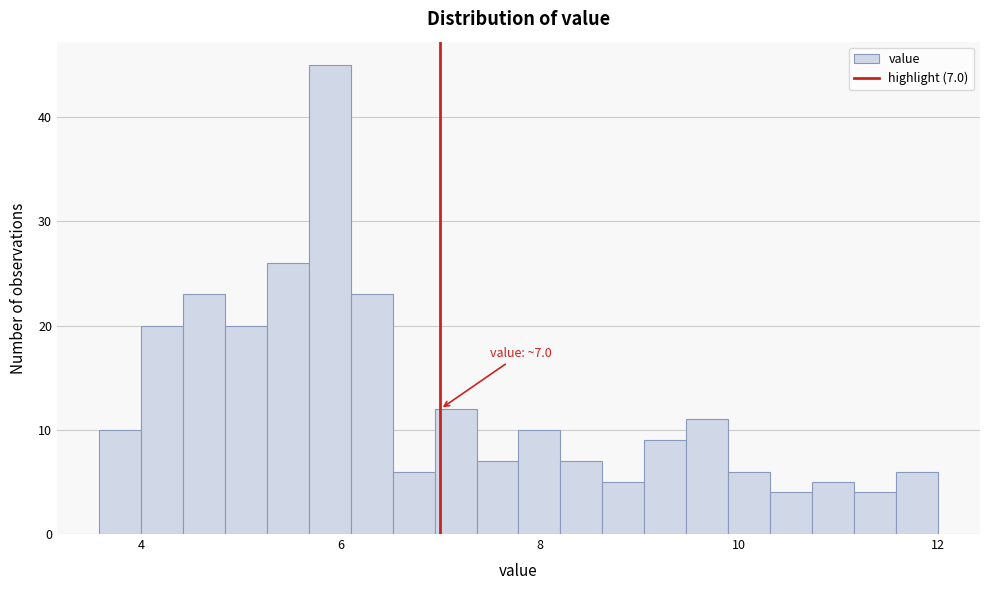

Around what value on the x-axis is the tallest bar? Give the approximate position of its centre, as read against the axis.

5.8